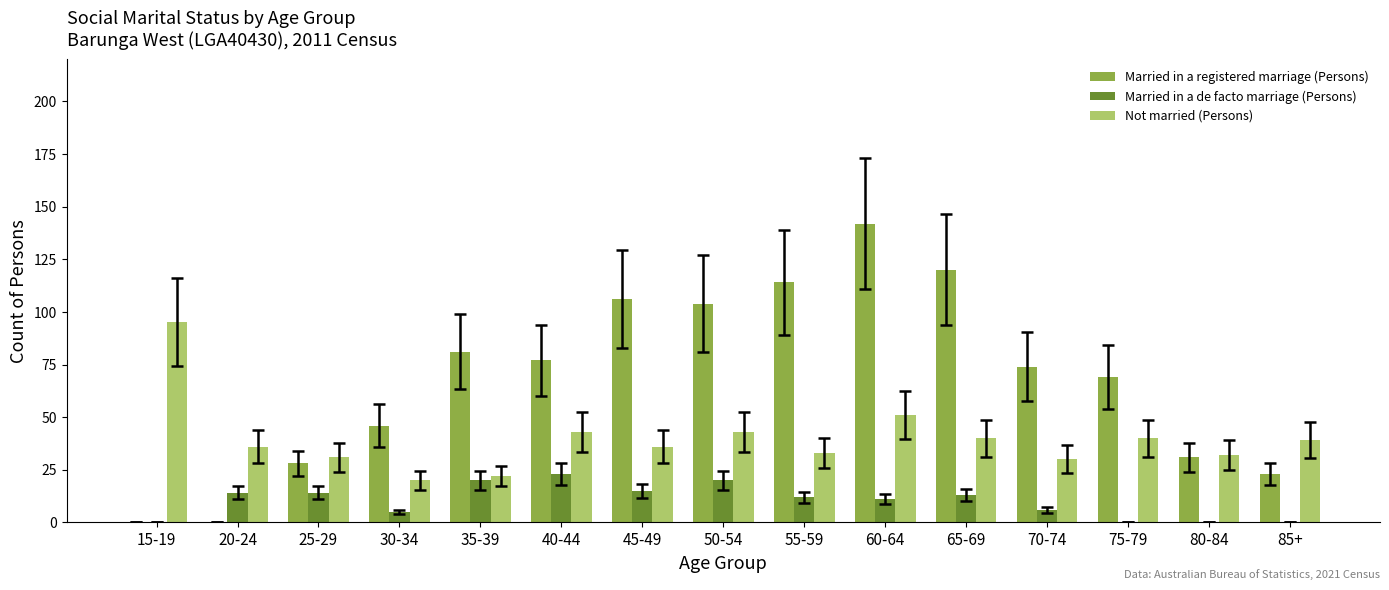

What is the sum of all Married in a de facto marriage (Persons) values?

153